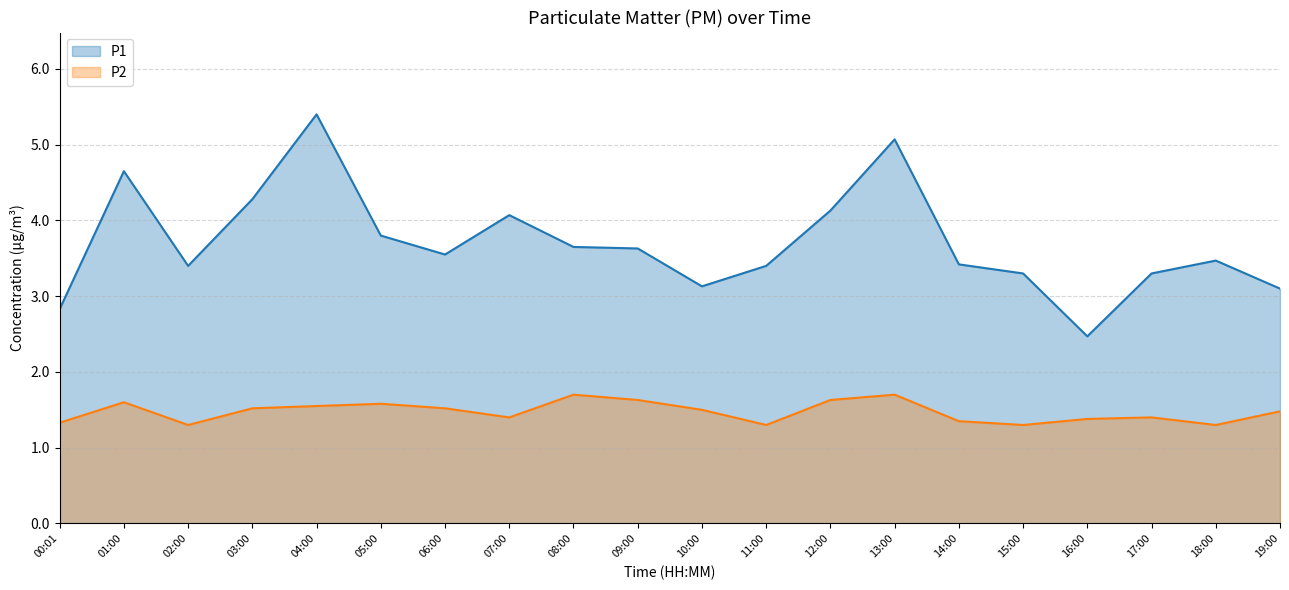

Rank the series by their maximum value, from highest to lowest.

P1 (line), P2 (line)